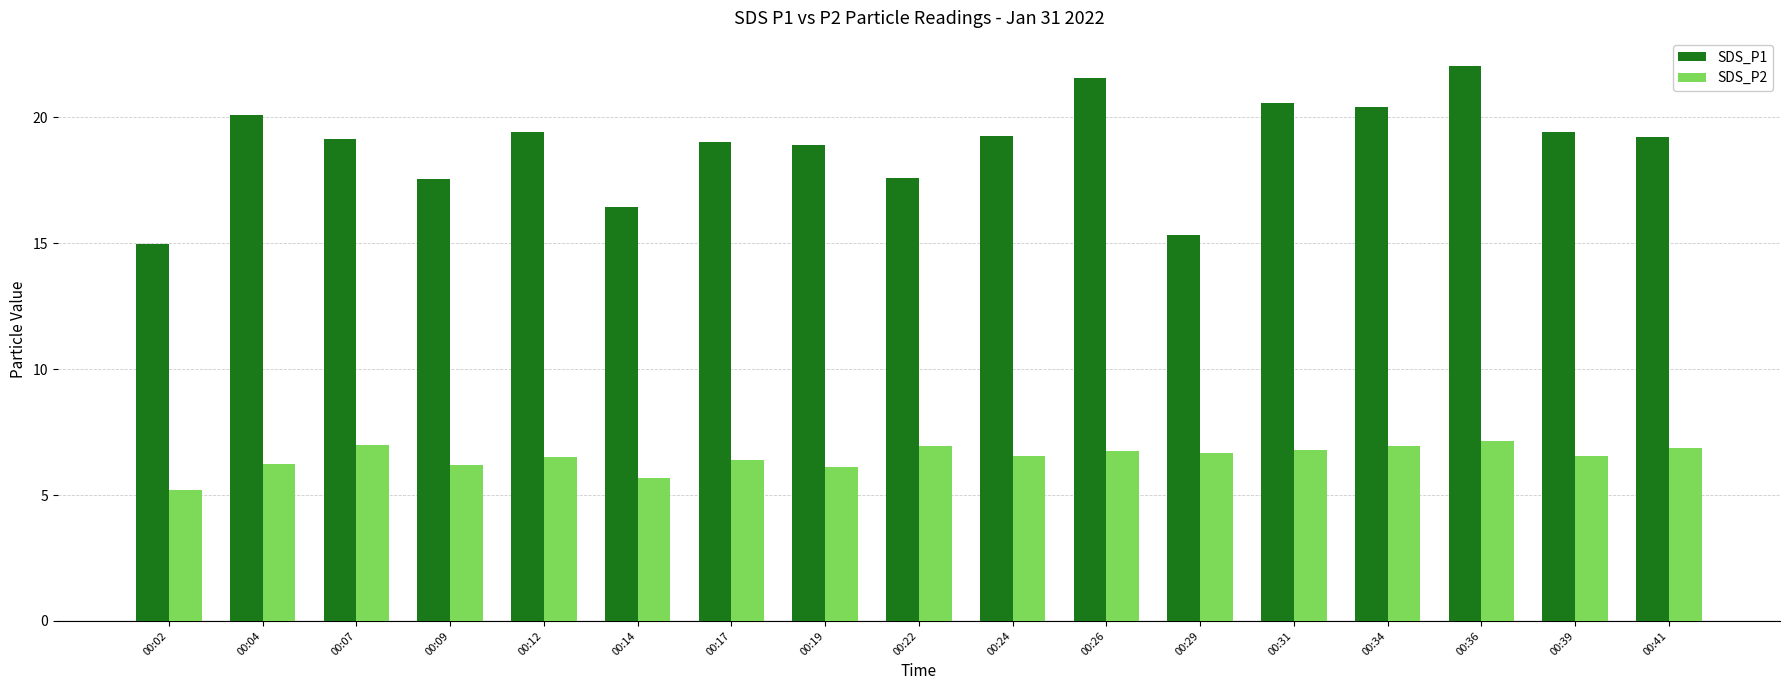

Where does the SDS_P1 series first go above 19?

00:04